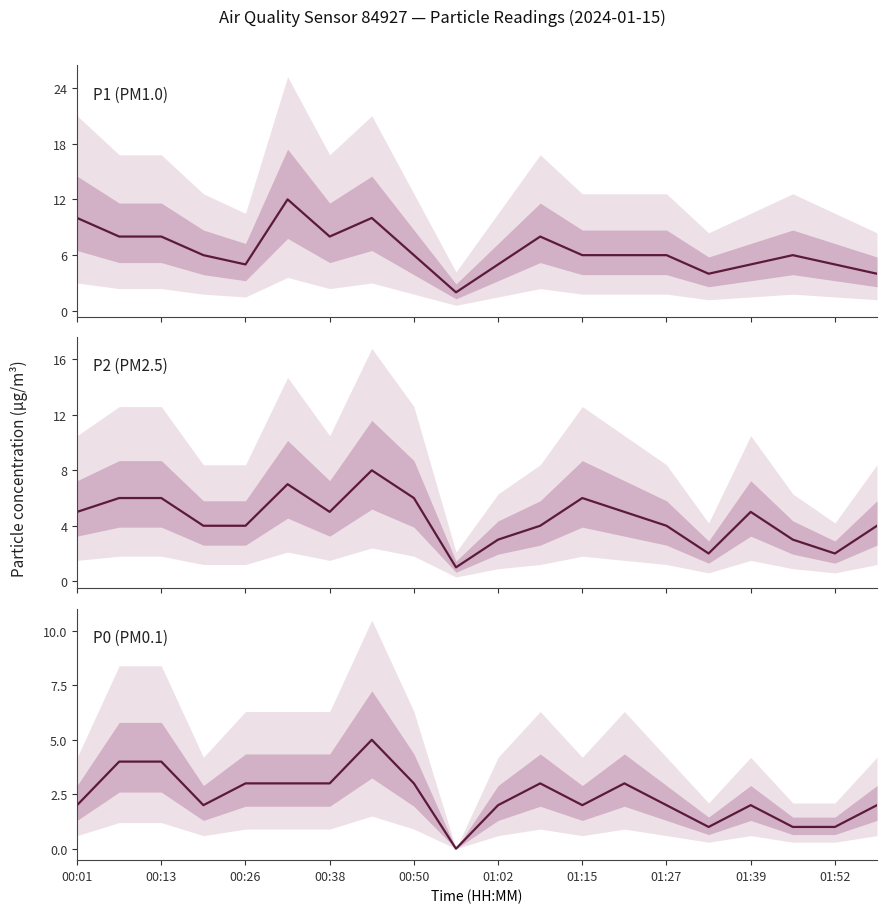

What is the maximum value shown in the chart?

12